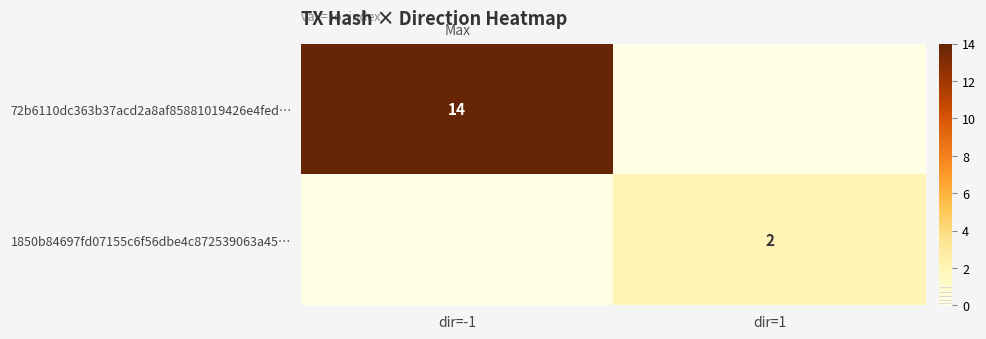

True or false: 72b6110dc363b37acd2a8af85881019426e4fed… has a value of 14 at dir=-1.

True